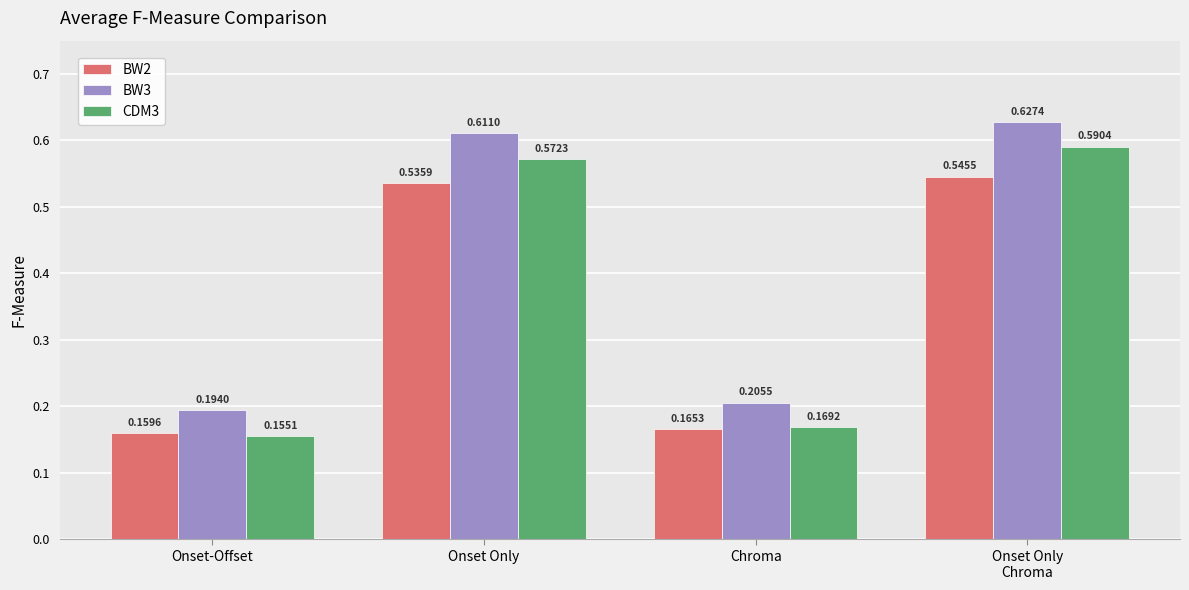

Where is BW3 nearest to the value 0?

Onset-Offset